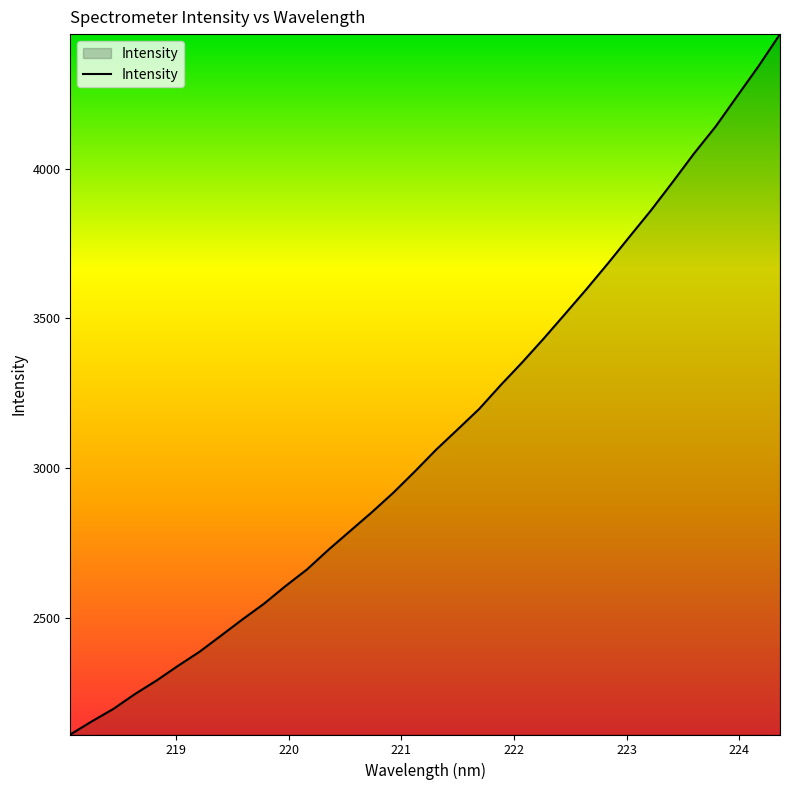

What is the greatest value displayed?

4449.5